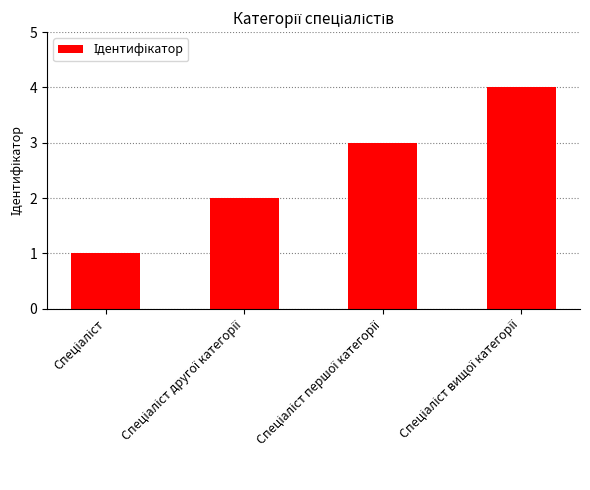

What is the sum of all values?

10